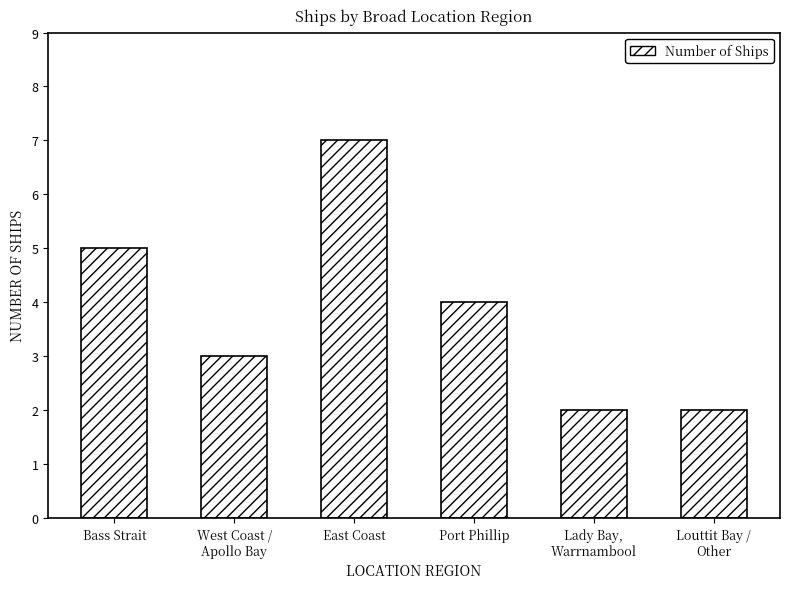

At which label is the value closest to 4?

Port Phillip